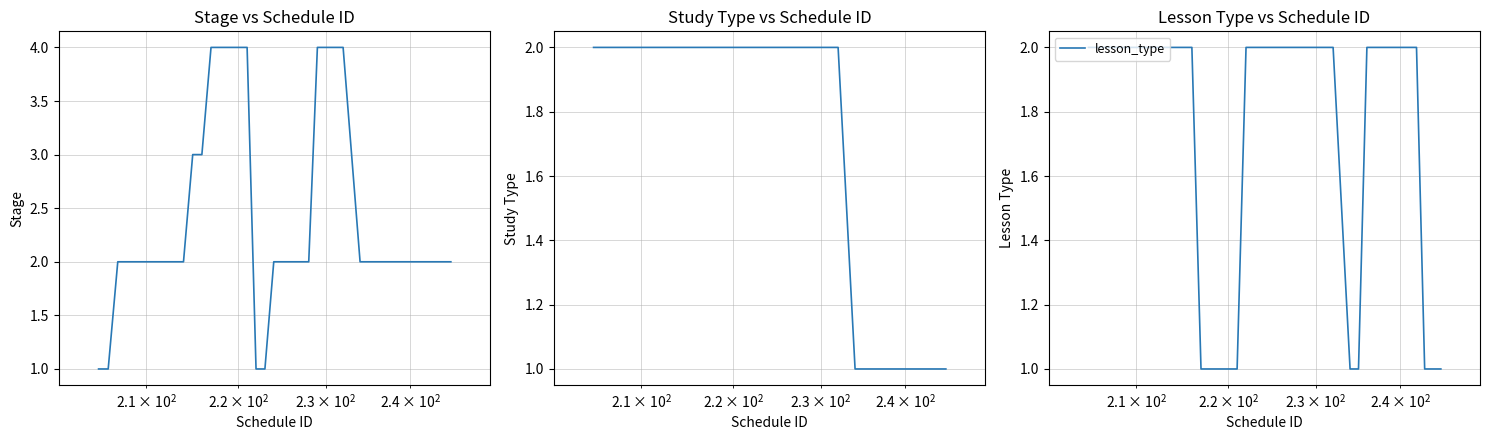

True or false: study_type and lesson_type intersect in this chart.

False